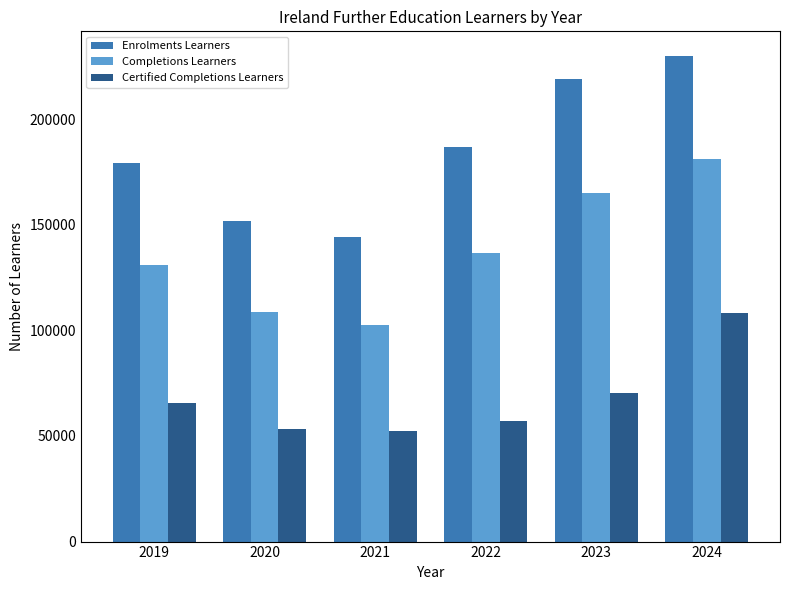

Rank the series by their maximum value, from lowest to highest.

Certified Completions Learners, Completions Learners, Enrolments Learners